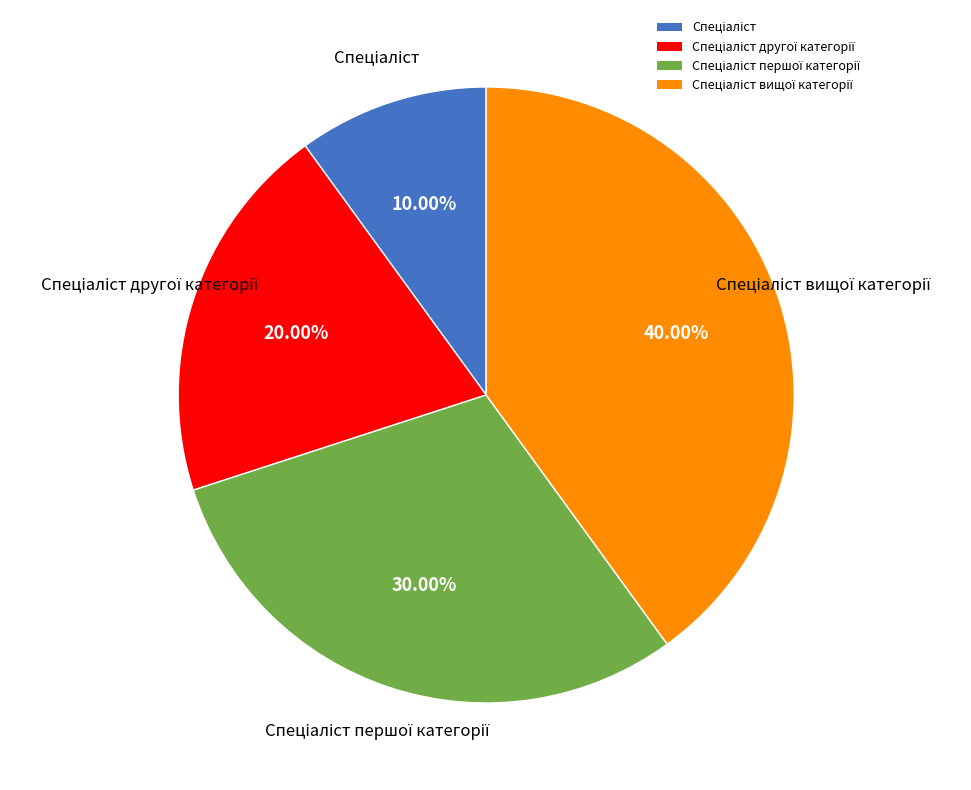

Is there any slice that represents more than half of the pie?

No